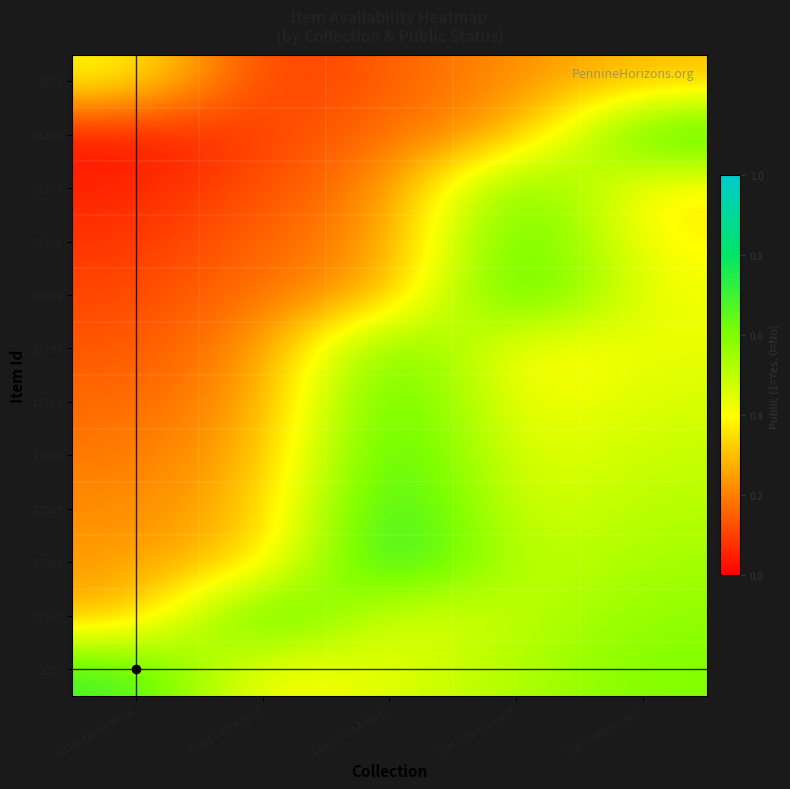

Which series has the largest total across all categories?

1020